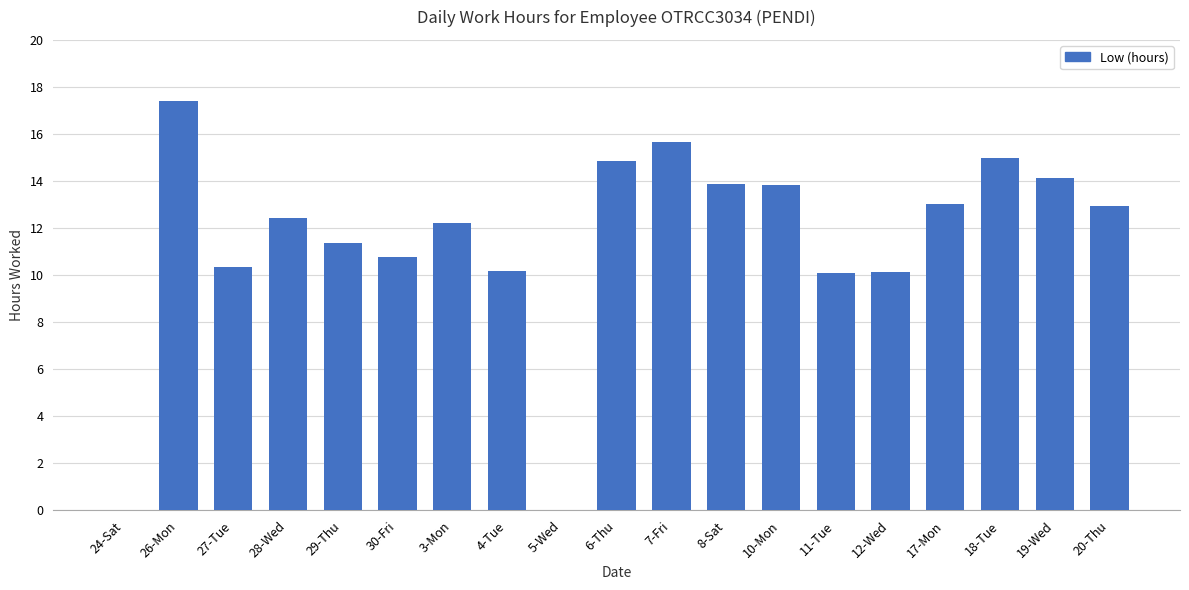

Count the number of data series in this chart.

1